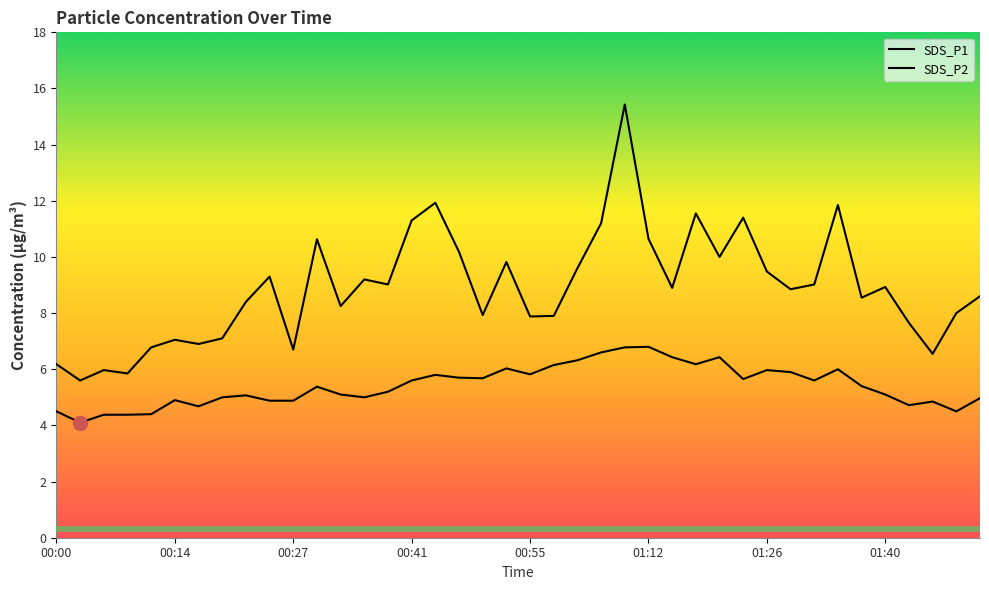

Which series has the largest total across all categories?

SDS_P1